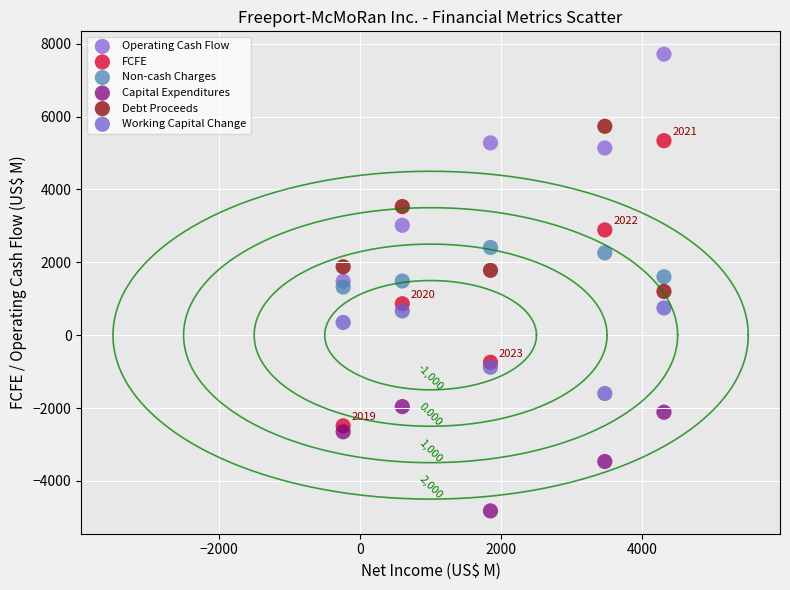

Which series contains the highest Y value?

Operating Cash Flow